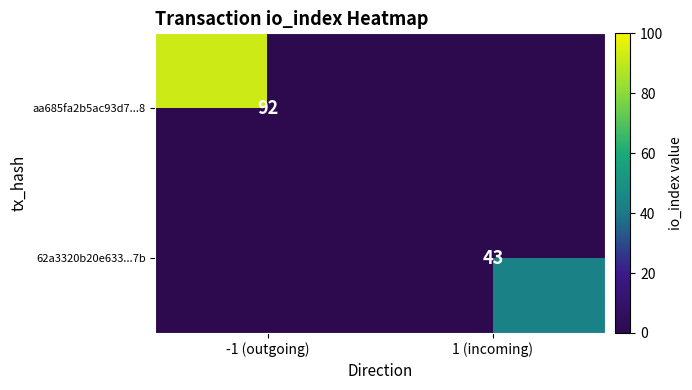

Is it true that aa685fa2b5ac93d7...8 equals 44 at -1 (outgoing)?

False